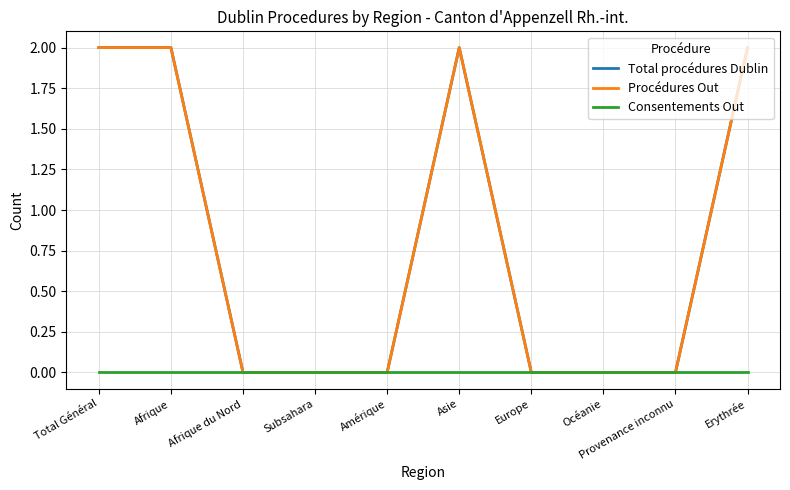

Is this an area chart (filled region under the line)?

No